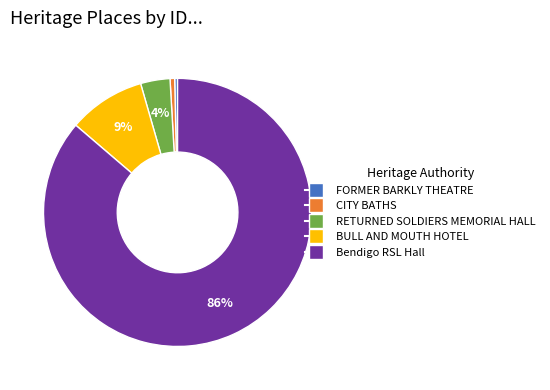

To the nearest percent, what is the difference between the largest and smallest slice percentages?

86%